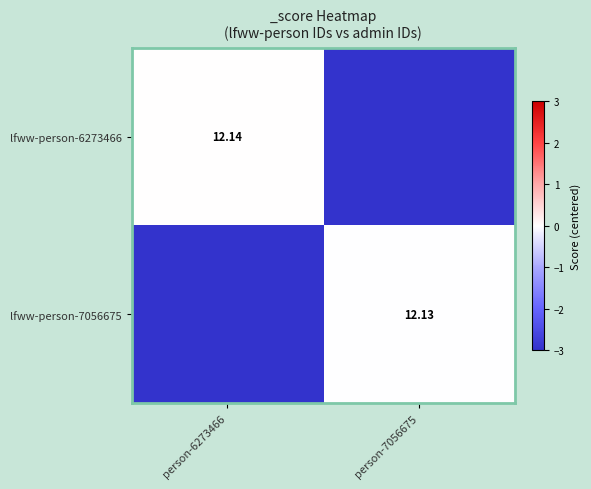

List the labels in order of lfww-person-6273466 value, smallest first.

person-7056675, person-6273466